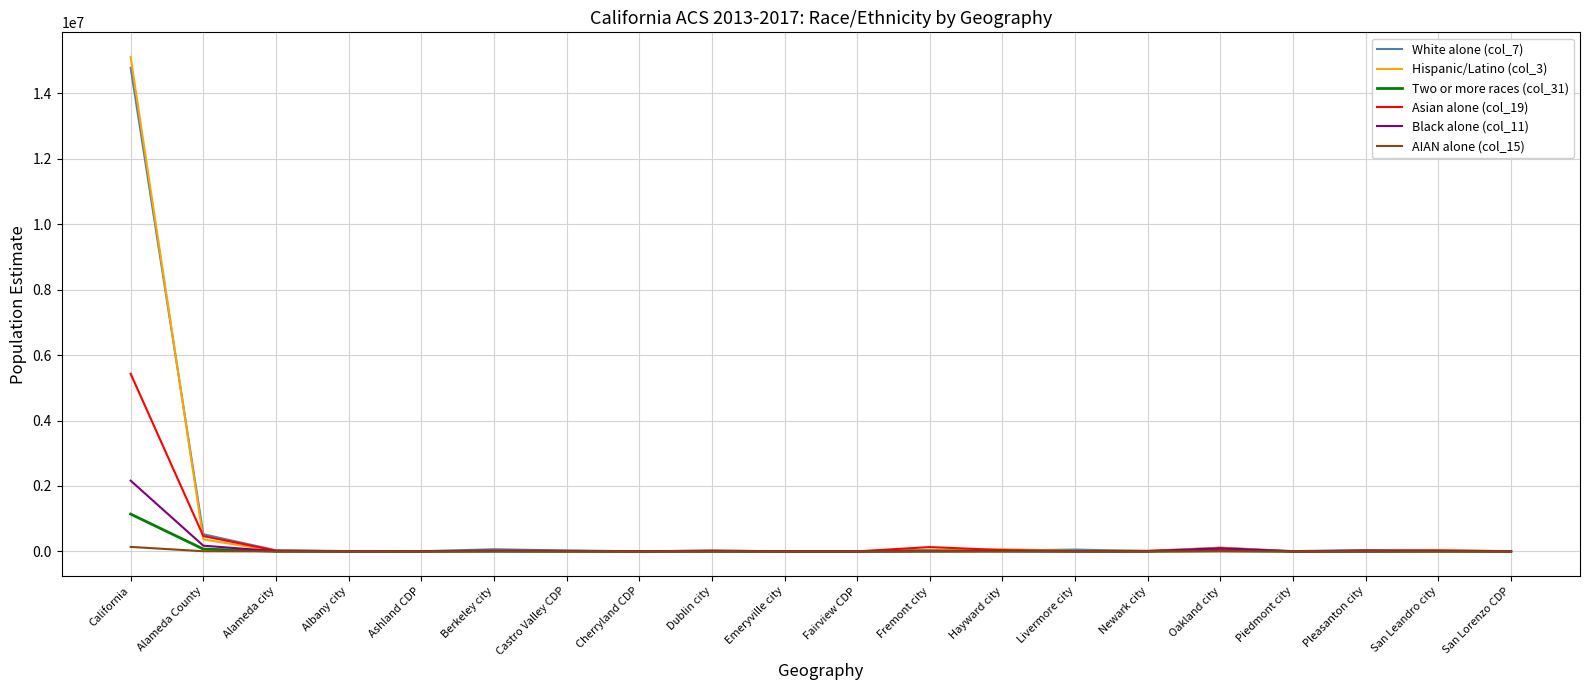

True or false: Asian alone (col_19) has a value of 65831 at Oakland city.

True